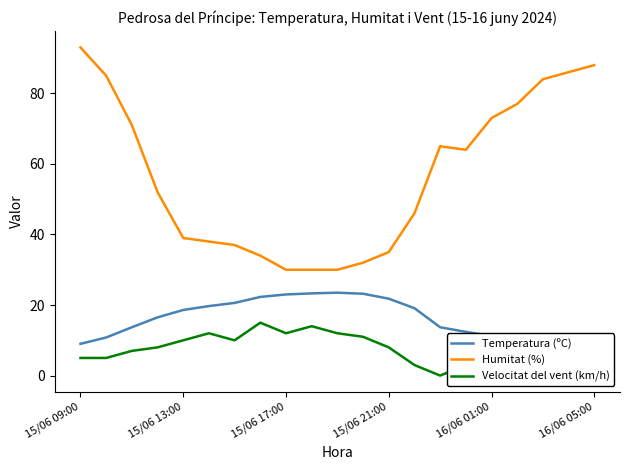

The Humitat (%) series shows 73 at 16/06 01:00. True or false?

True